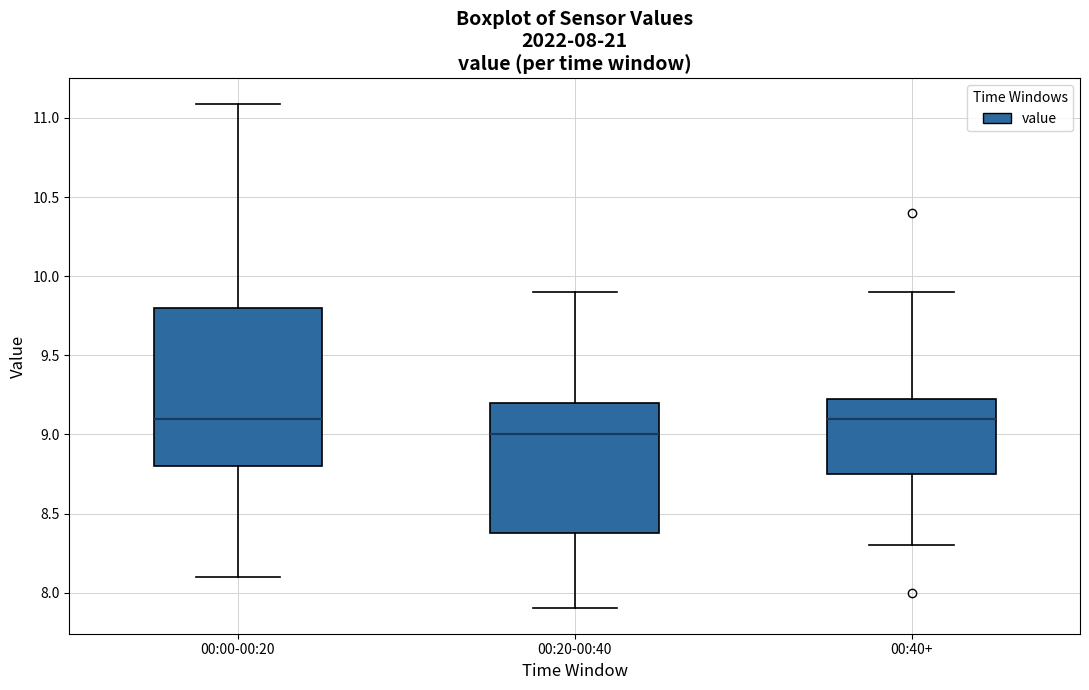

Which box is the tallest, from its lower edge to its upper edge?

00:00-00:20